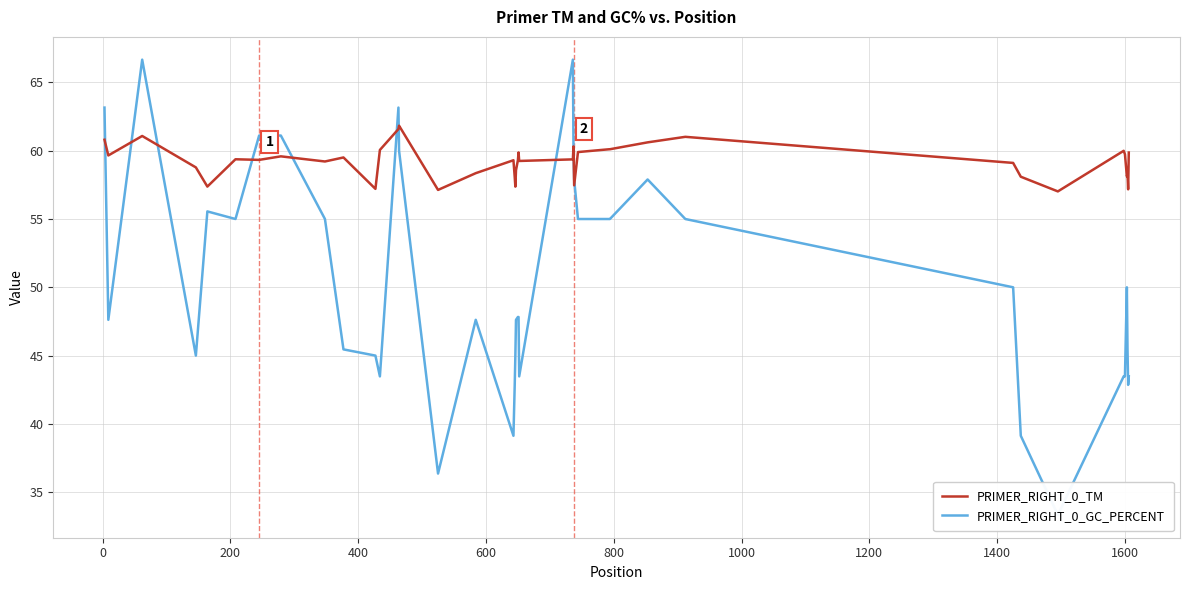

What is the lowest value of the PRIMER_RIGHT_0_TM series?

57.0